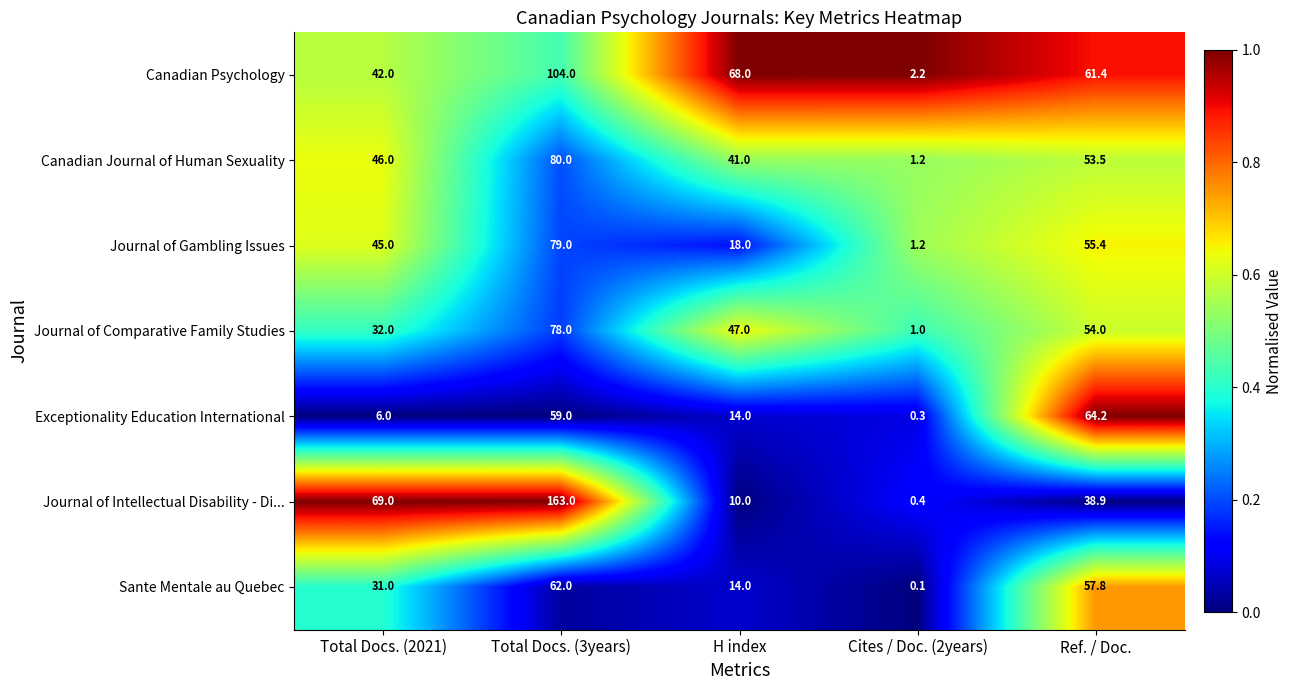

What is the total value across all series at H index?

212.0